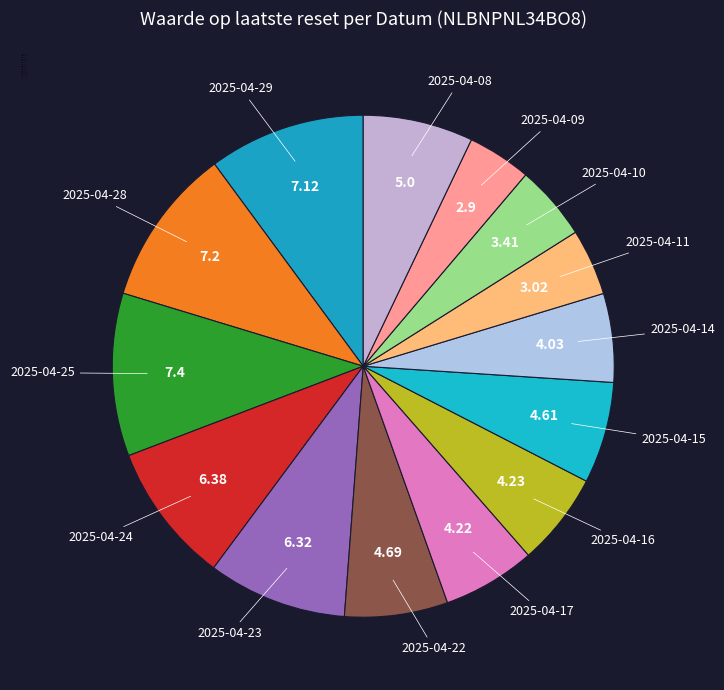

Is 2025-04-28 the majority of the pie?

No